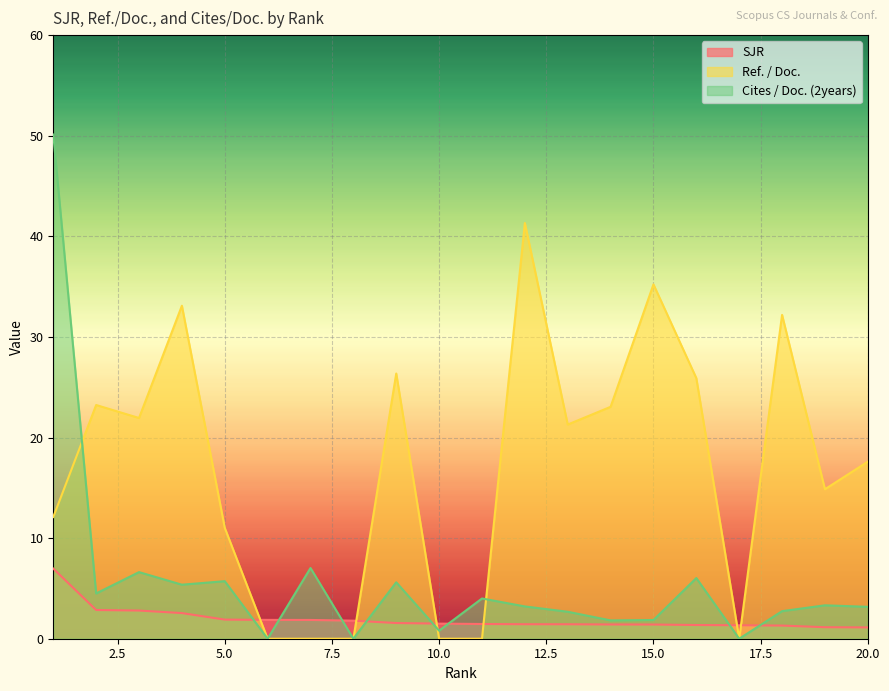

What is the average value of the Ref. / Doc. series?

17.0